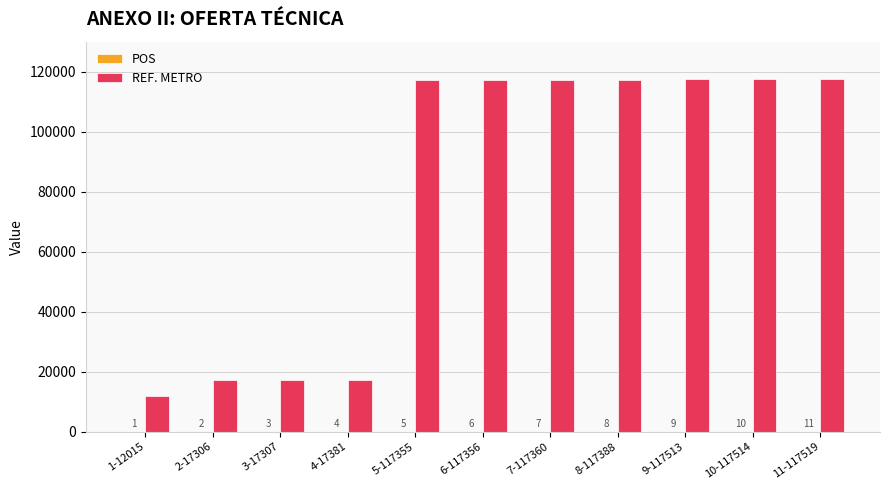

Which label corresponds to the largest value in the chart?

11-117519